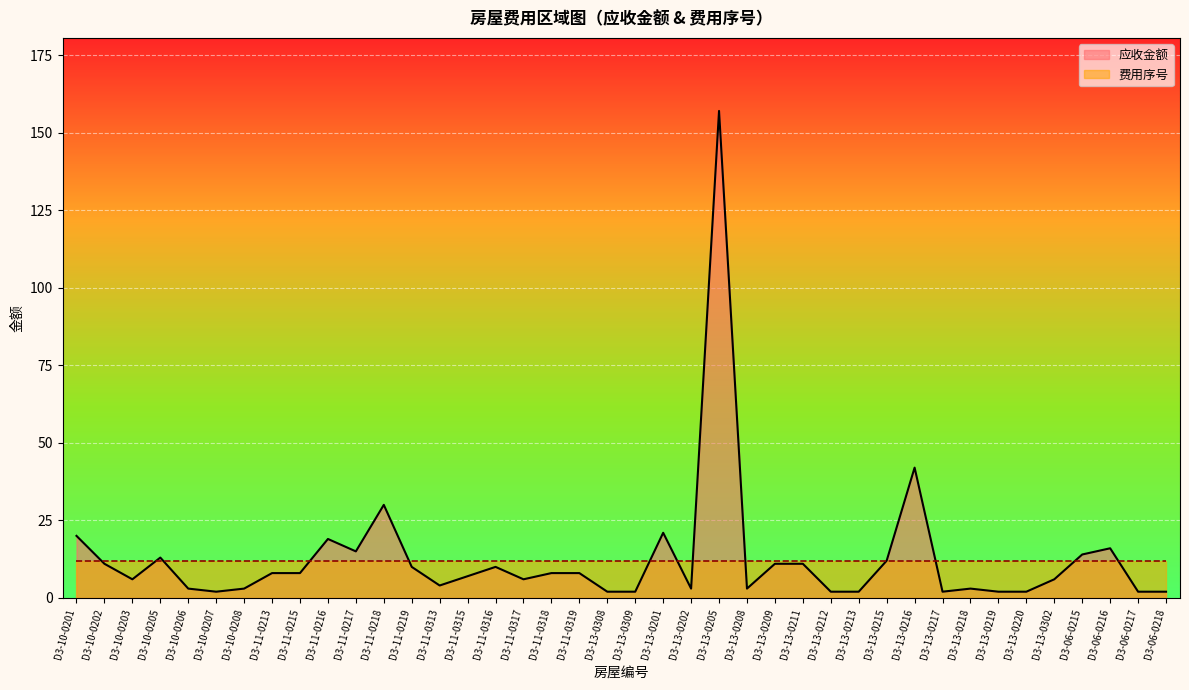

What is the sum of all values?

508